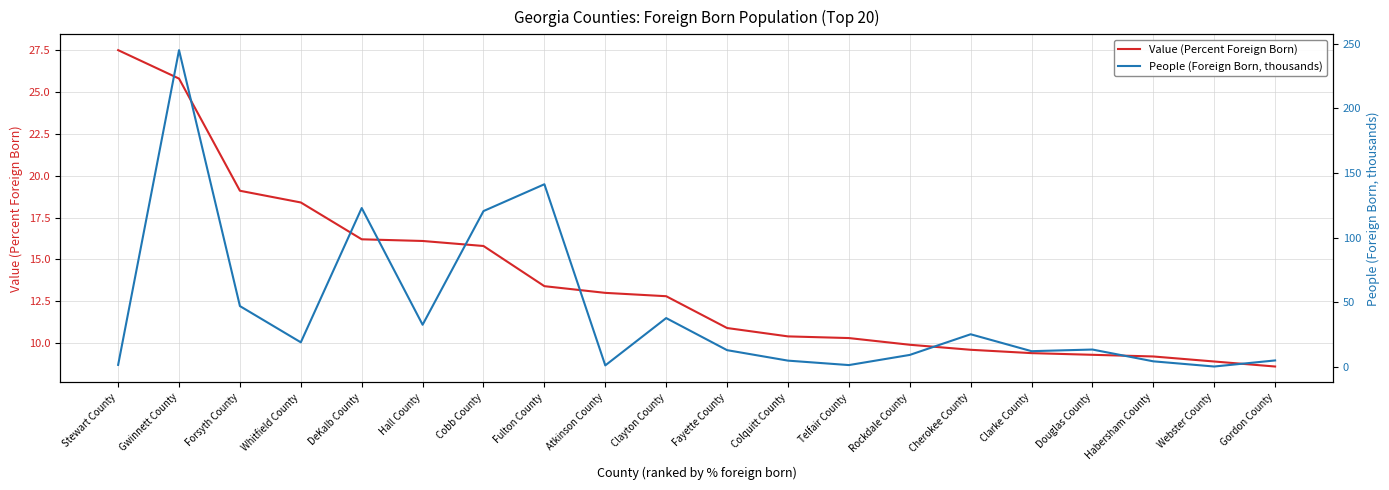

How many times do People (Foreign Born, thousands) and Value (Percent Foreign Born) cross each other?

6